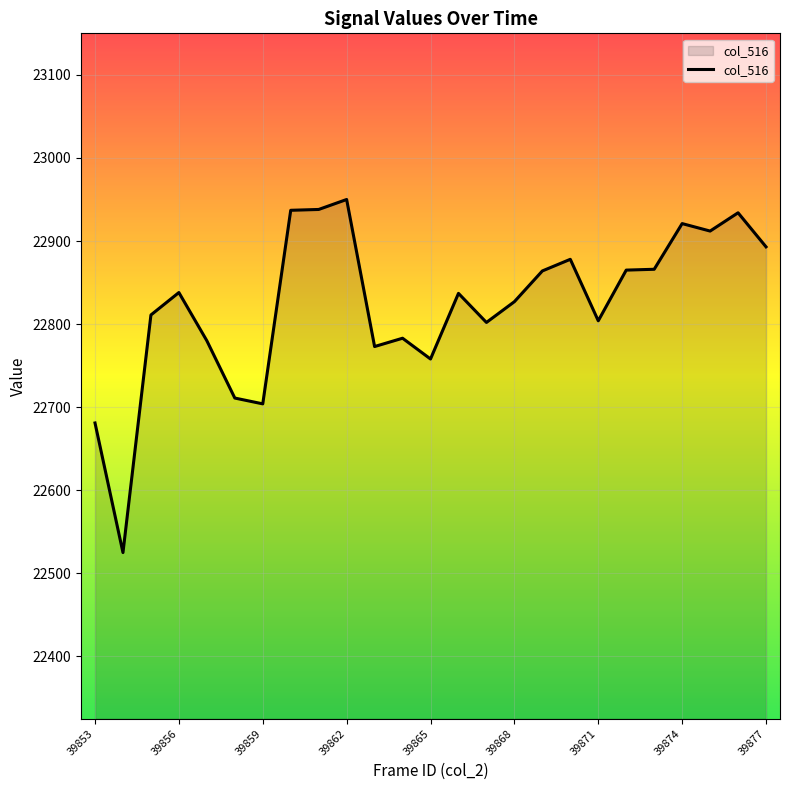

What is the difference between the maximum and minimum values?

425